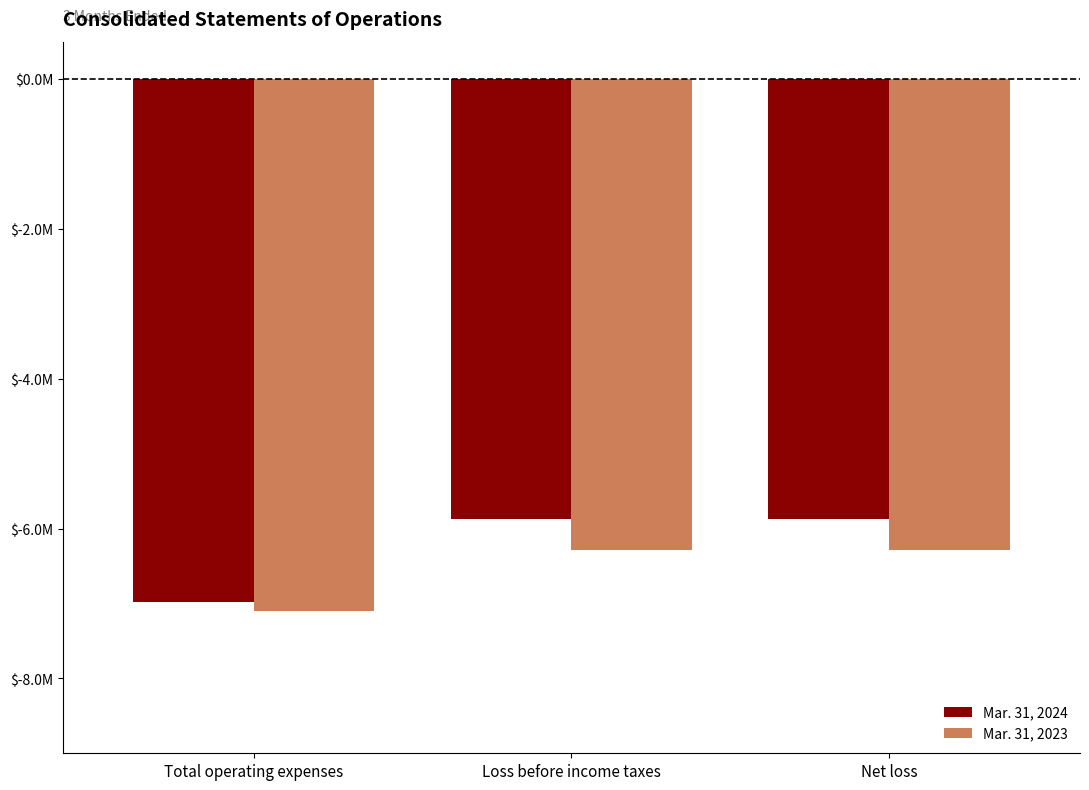

What is the value of the Mar. 31, 2024 bar at the 2nd from the left?

-5878000